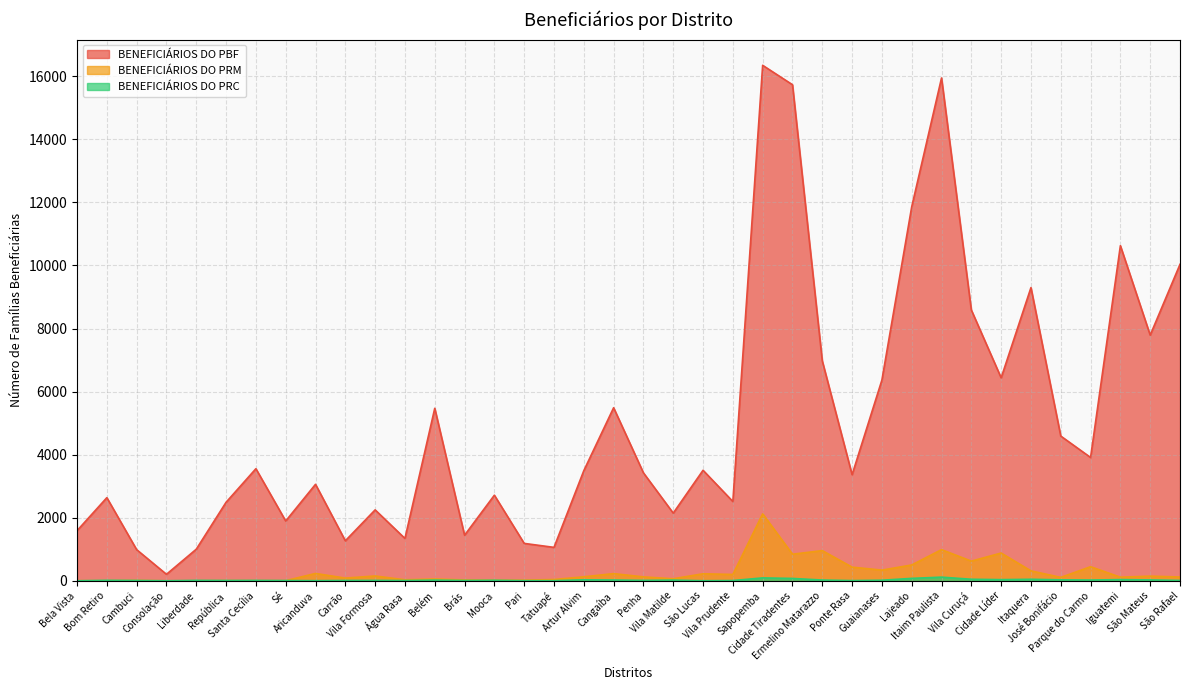

List the labels in order of BENEFICIÁRIOS DO PRC value, smallest first.

Bela Vista, Consolação, São Lucas, Tatuapé, Aricanduva, Pari, Ponte Rasa, Sé, Água Rasa, Vila Prudente, Cambuci, República, Carrão, Brás, Santa Cecília, Vila Formosa, São Rafael, Liberdade, Penha, Bom Retiro, Mooca, Guaianases, Belém, Vila Matilde, Cangaíba, Ermelino Matarazzo, Parque do Carmo, São Mateus, José Bonifácio, Artur Alvim, Cidade Líder, Iguatemi, Itaquera, Vila Curuçá, Cidade Tiradentes, Lajeado, Sapopemba, Itaim Paulista